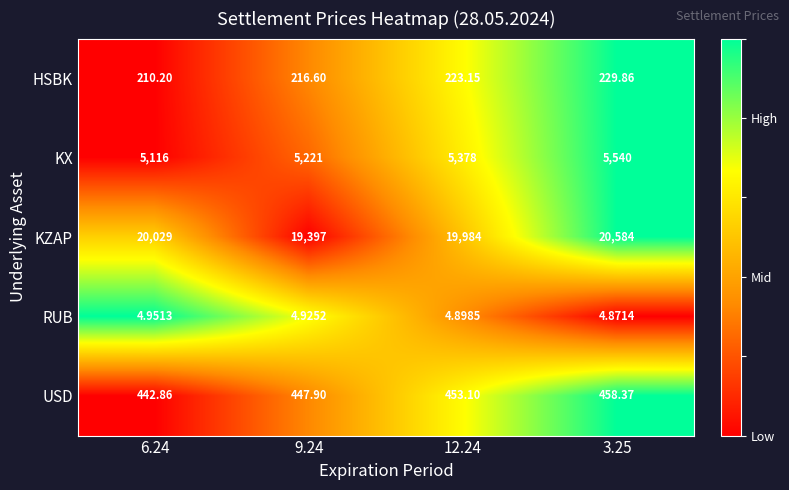

Is the value of KZAP at 9.24 greater than the value of HSBK at 6.24?

Yes